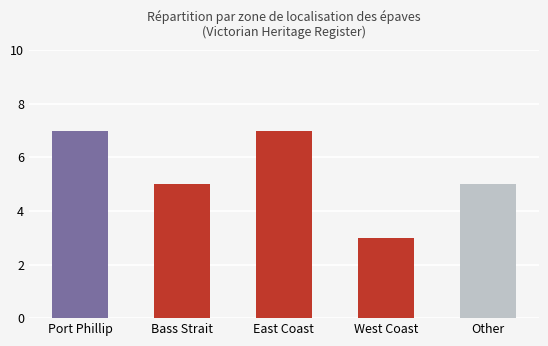

Reading left to right, transcribe all the data shown in this chart.

7	5	7	3	5